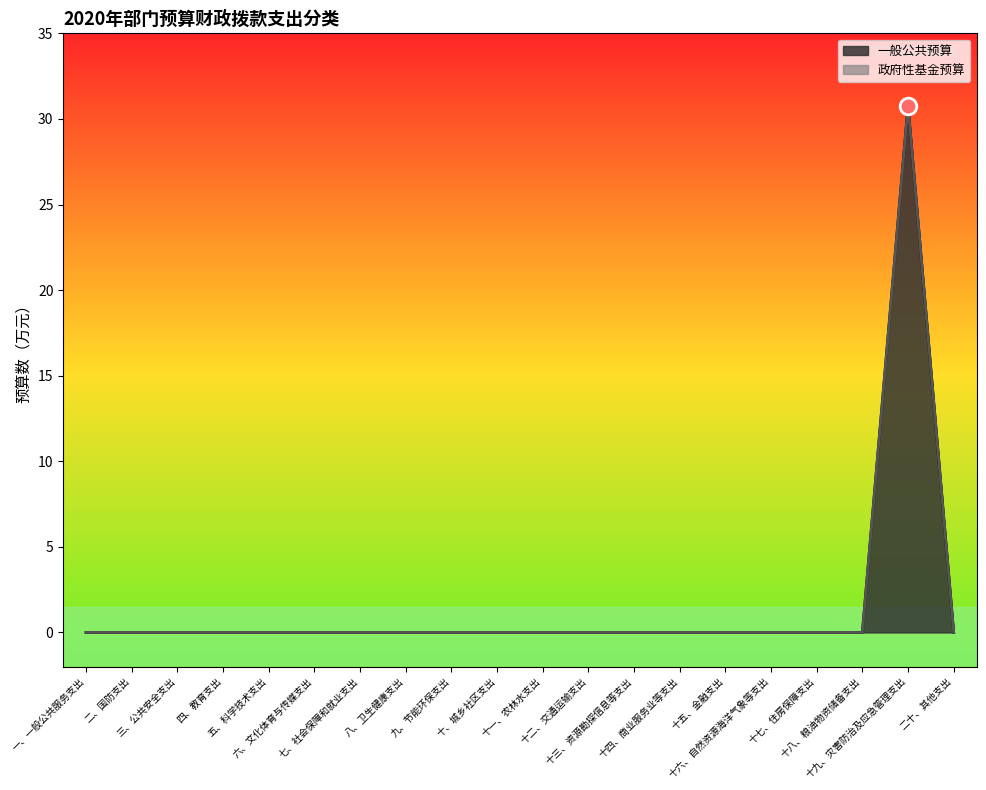

Rank the categories by value from lowest to highest.

一、一般公共服务支出, 二、国防支出, 三、公共安全支出, 四、教育支出, 五、科学技术支出, 六、文化体育与传媒支出, 七、社会保障和就业支出, 八、卫生健康支出, 九、节能环保支出, 十、城乡社区支出, 十一、农林水支出, 十二、交通运输支出, 十三、资源勘探信息等支出, 十四、商业服务业等支出, 十五、金融支出, 十六、自然资源海洋气象等支出, 十七、住房保障支出, 十八、粮油物资储备支出, 二十、其他支出, 十九、灾害防治及应急管理支出